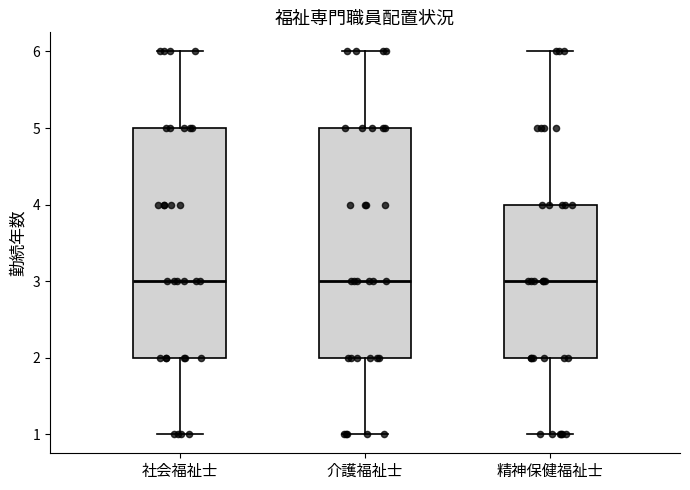

Where does the lower whisker of the box for 社会福祉士 end on the y-axis? The values are not printed on the chart, so give them approximately, as read against the axis.

1